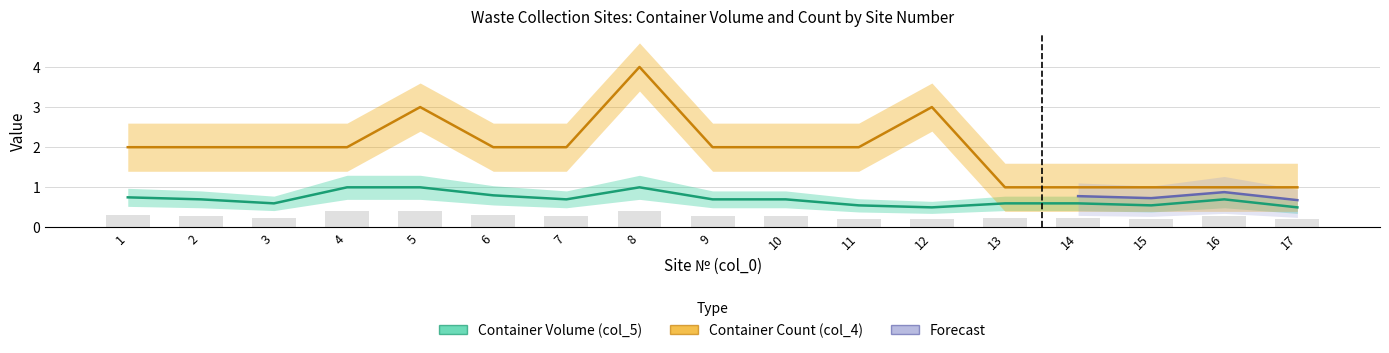

Is the value of Container Count (col_4) at 8 greater than the value of Container Volume (col_5) at 10?

Yes